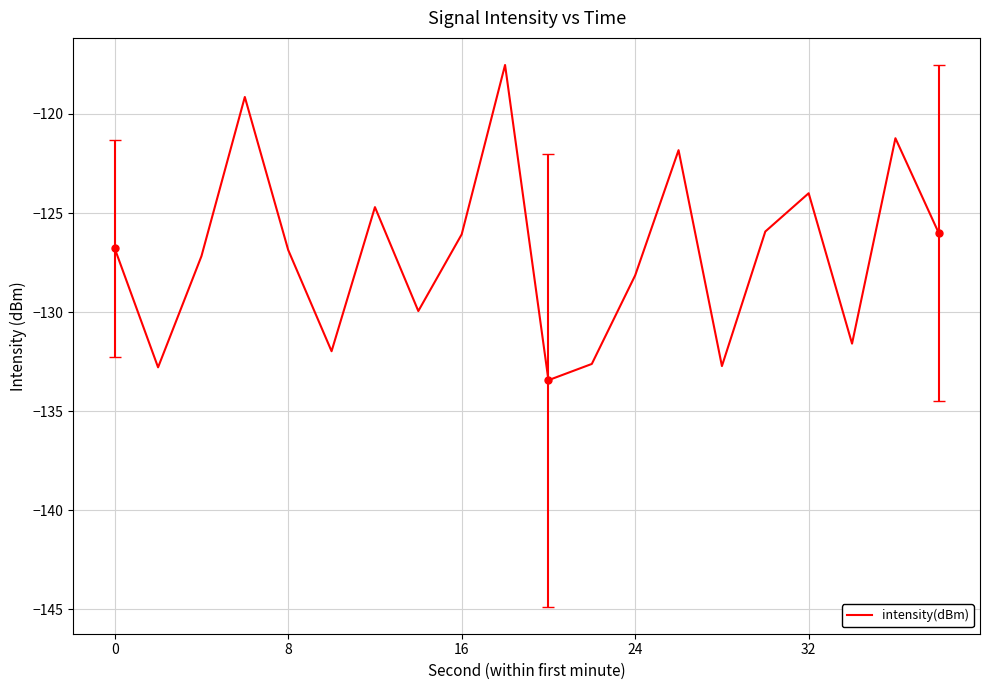

What is the smallest value displayed?

-133.4